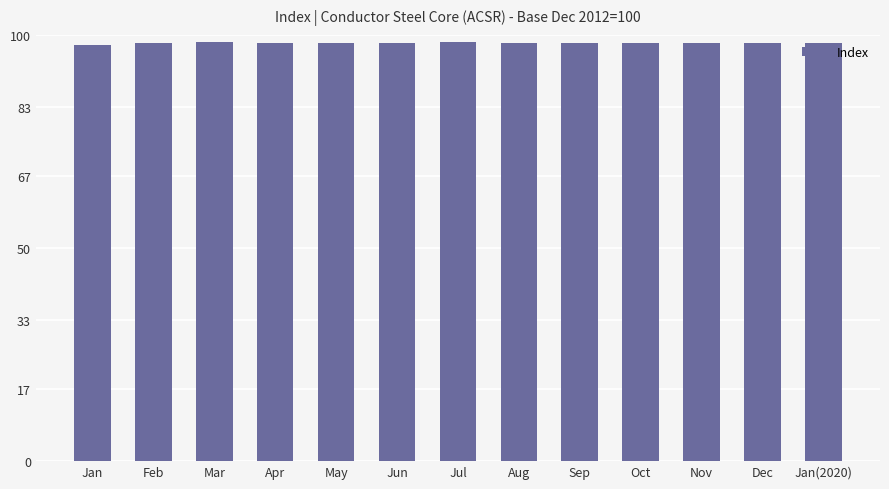

True or false: the data shows 142.3 at May.

False